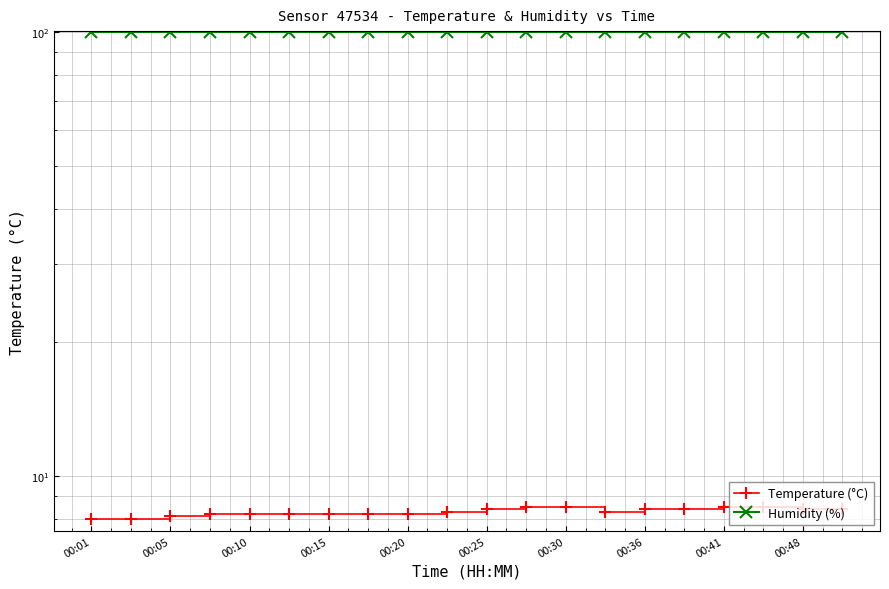

Count the Temperature (°C) values in the range 8 to 9.

20